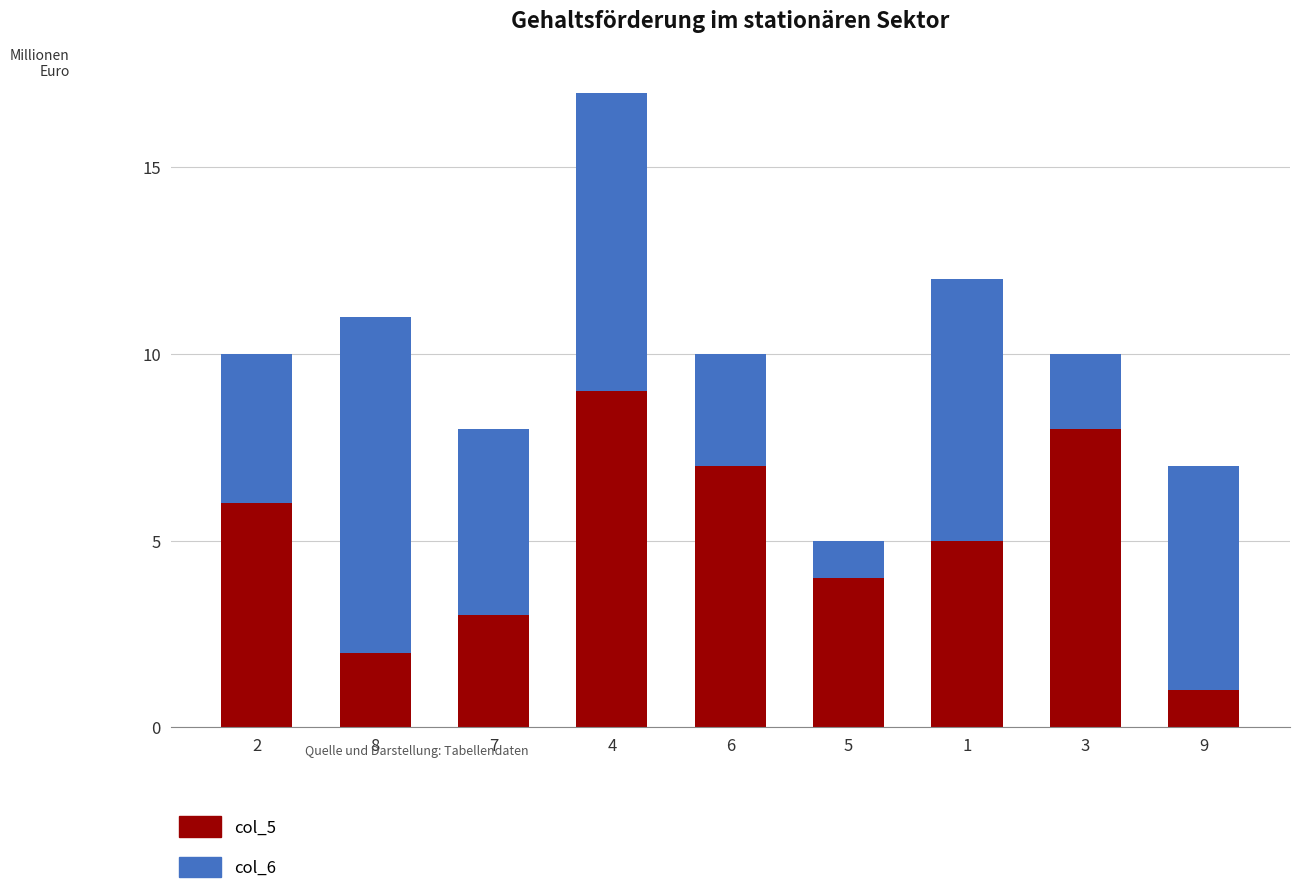

At which category is the sum across all series the highest?

4